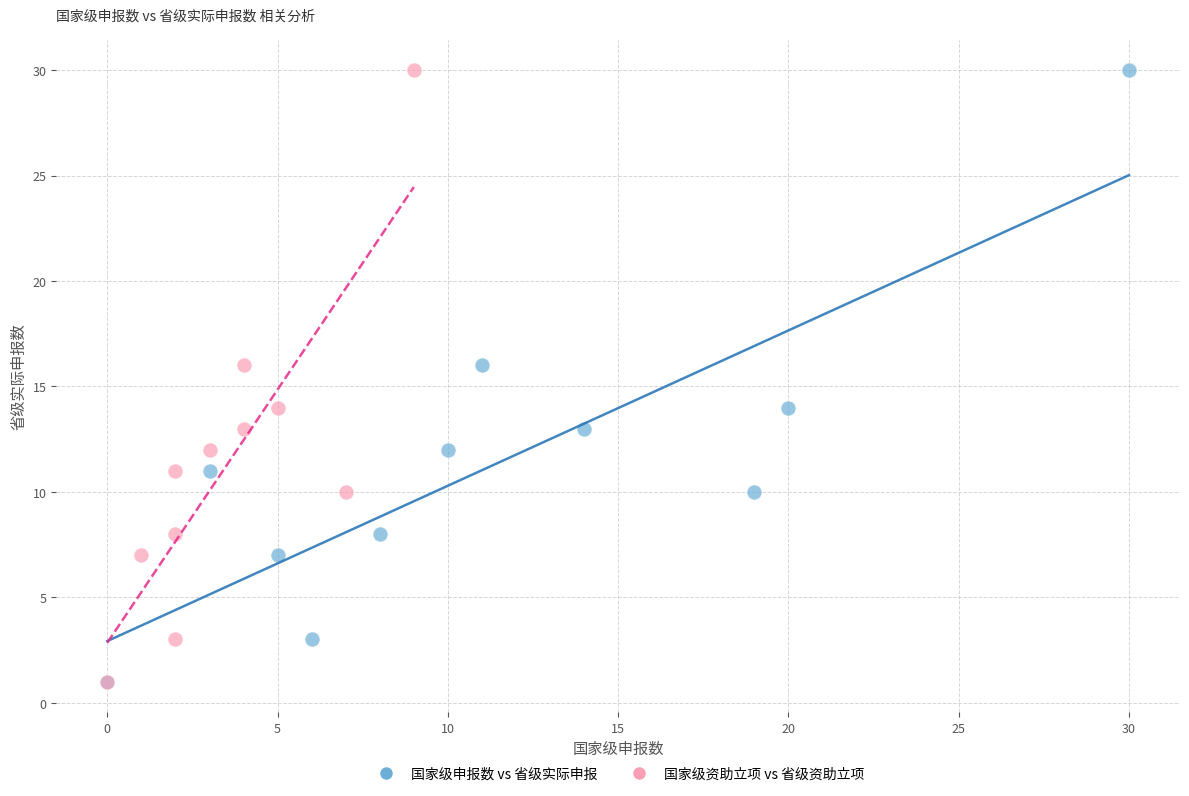

What are all the series names shown in the legend?

国家级申报数 vs 省级实际申报, 国家级资助立项 vs 省级资助立项